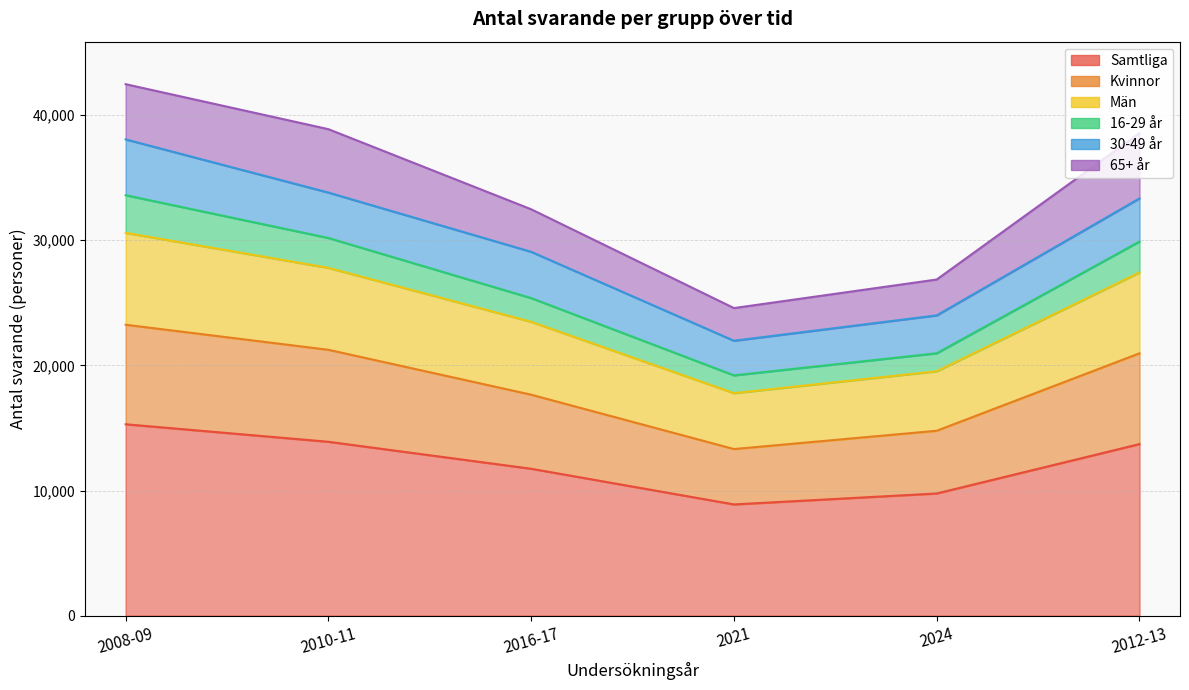

How many interior local valleys does the Samtliga series have?

1